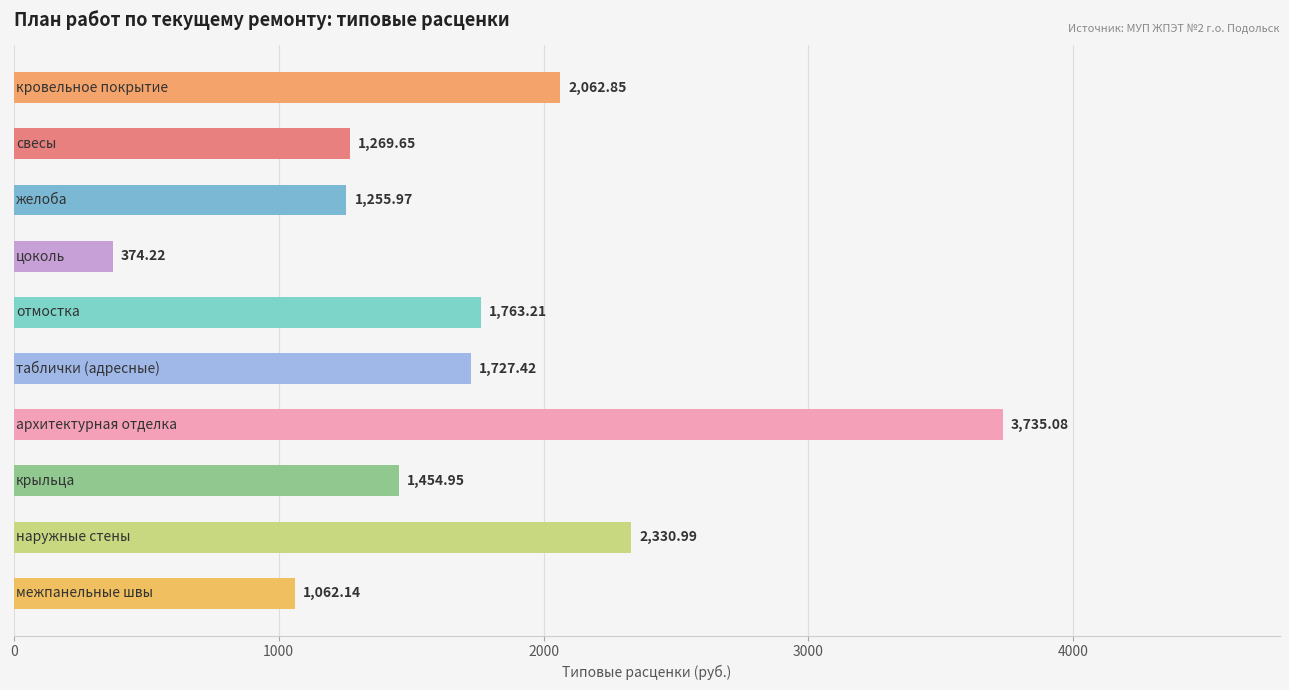

What is the average value?

1703.6